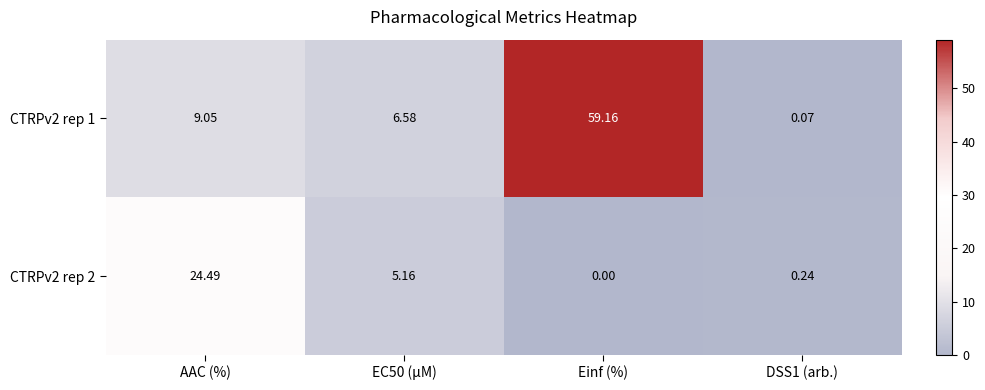

At which label does CTRPv2 rep 2 first exceed 5?

AAC (%)